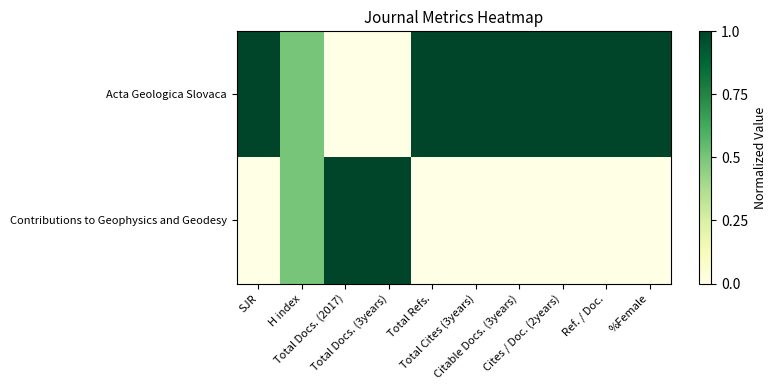

What is the difference between the highest and lowest values at Total Refs.?

1.0